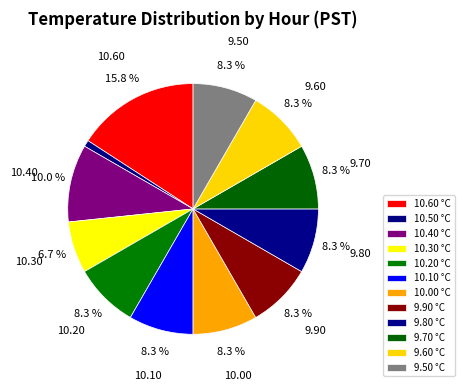

To the nearest percent, what is the average slice percentage?

8%